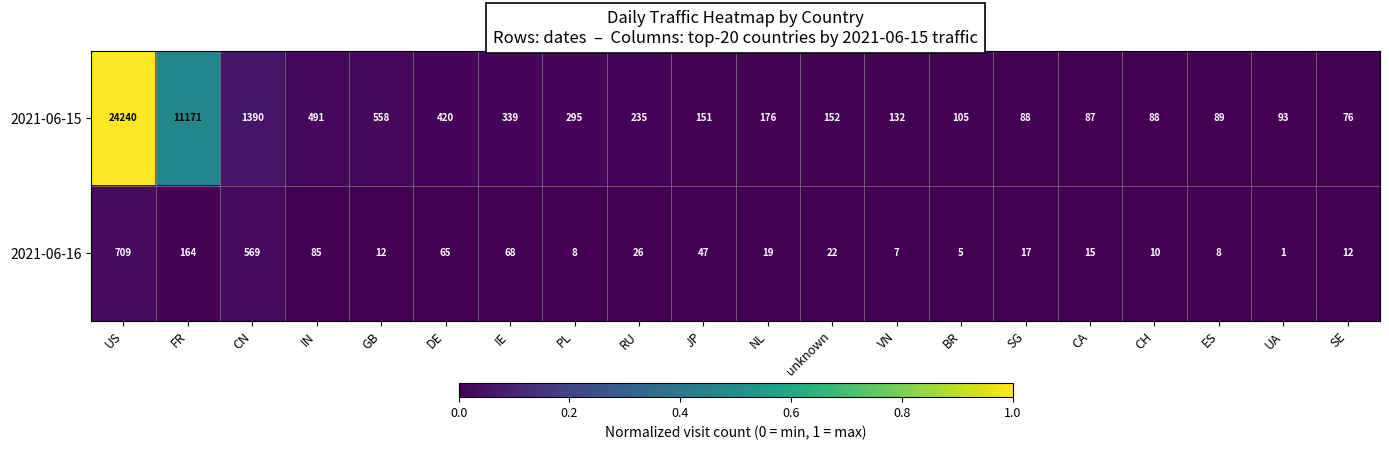

At which category is the sum across all series the highest?

US